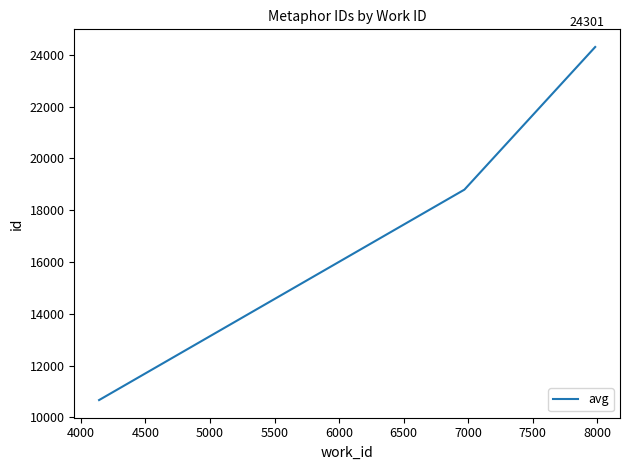

How many lines are shown in the chart?

1